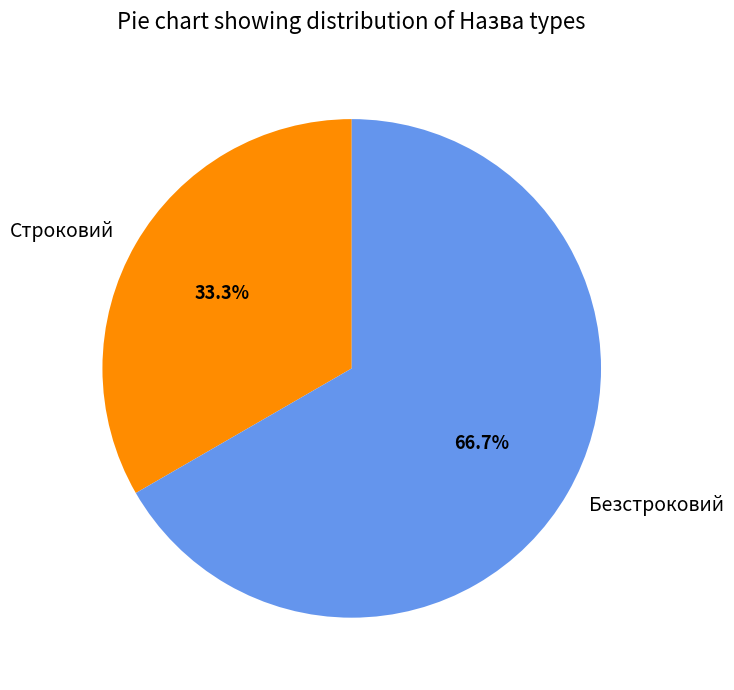

The Строковий slice represents 42% of the pie. True or false?

False